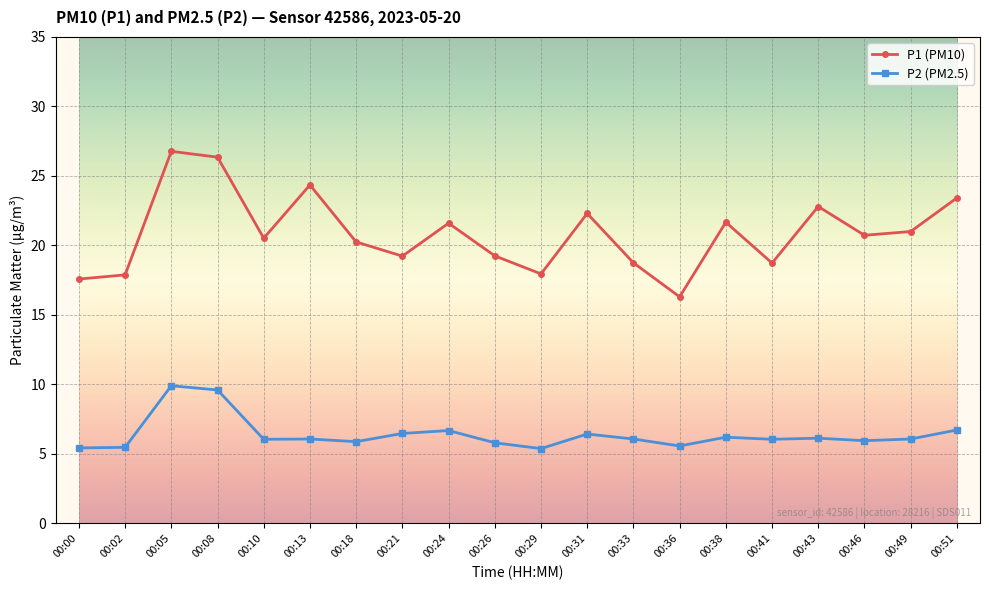

True or false: P1 (PM10) and P2 (PM2.5) intersect in this chart.

False